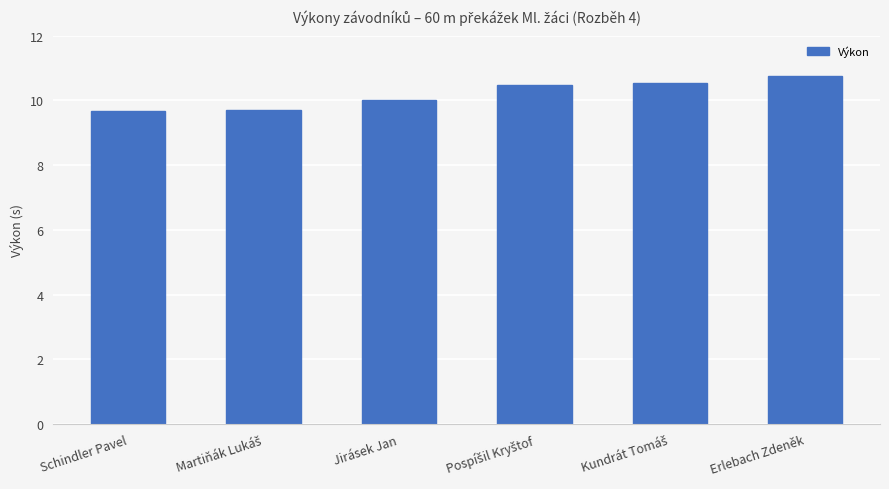

Which has a higher value, Jirásek Jan or Erlebach Zdeněk?

Erlebach Zdeněk